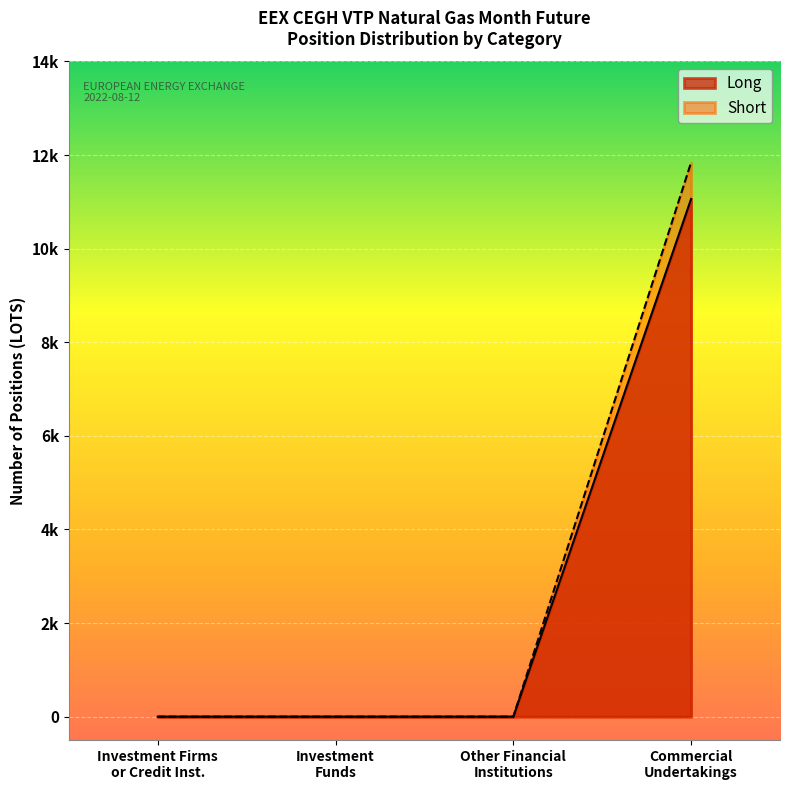

Is it true that Short equals 4836 at Investment Funds?

False